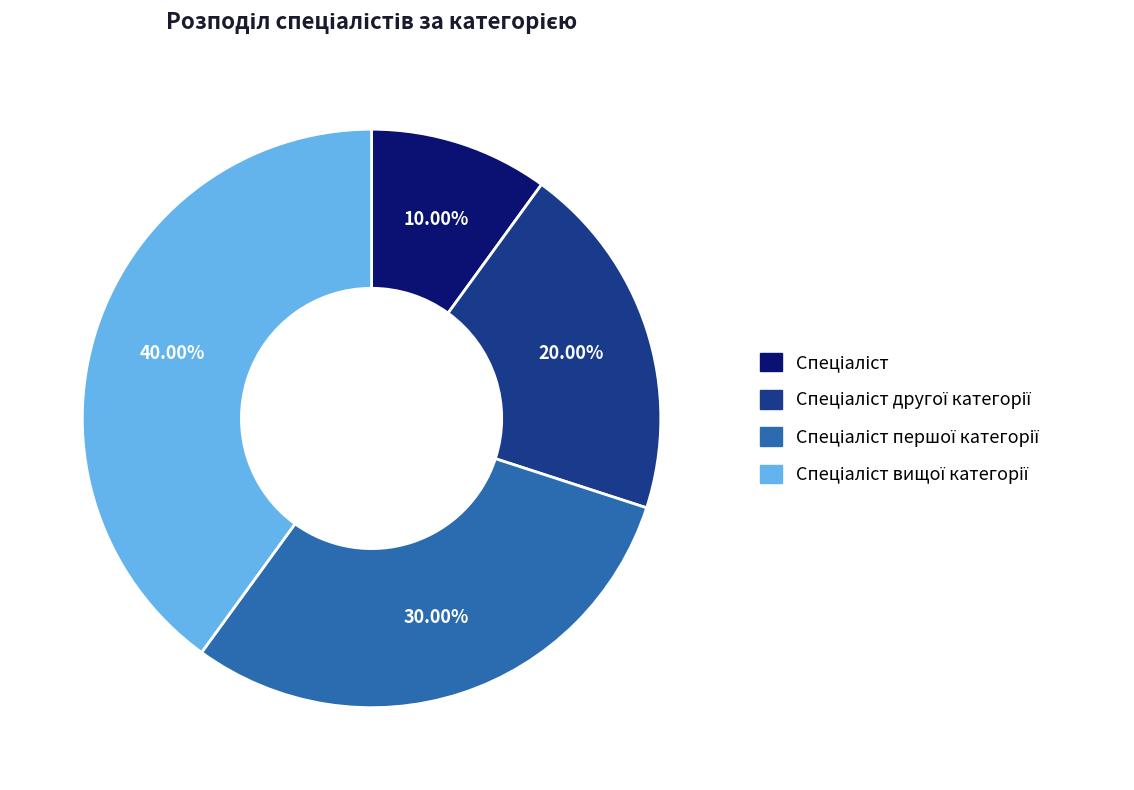

Does any single category account for the majority?

No